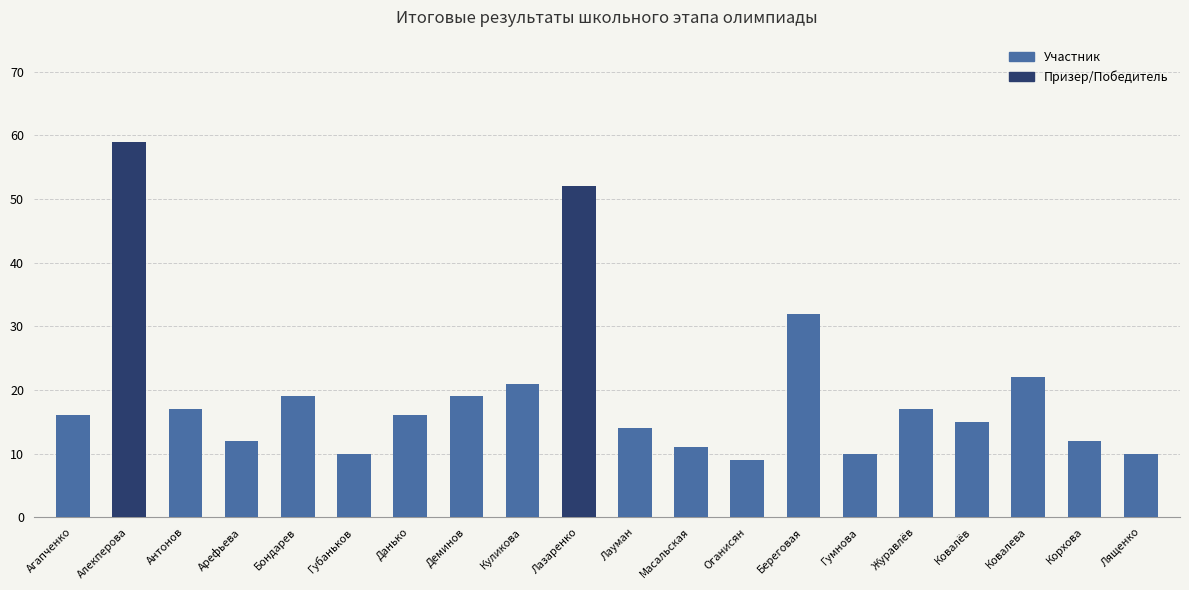

What is the change in value from Алекперова to Береговая?

-27